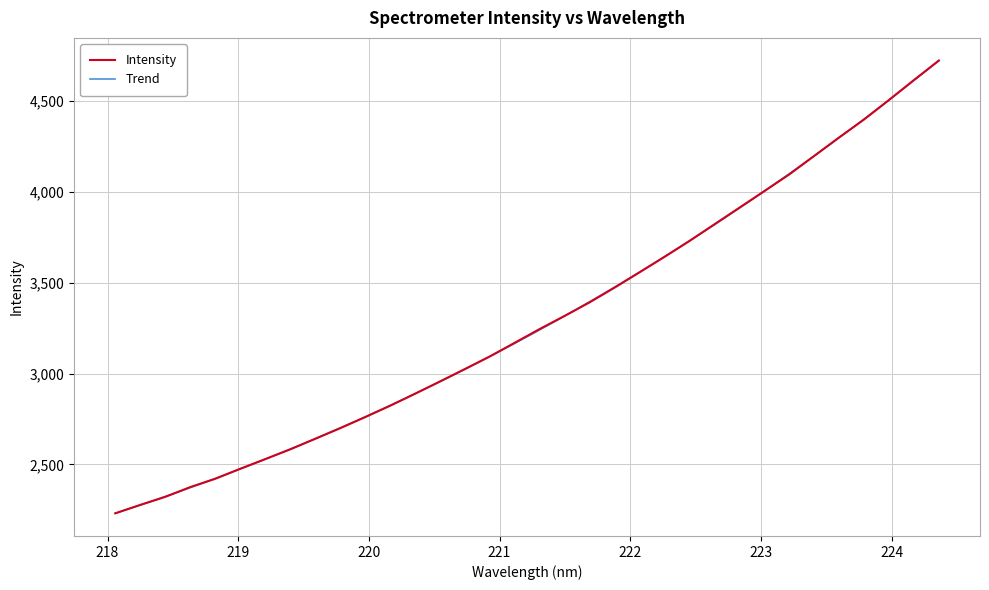

List the labels in order of value, largest first.

224.3616, 224.1709, 223.9802, 223.7895, 223.5987, 223.408, 223.2172, 223.0264, 222.8355, 222.6447, 222.4538, 222.263, 222.0721, 221.8812, 221.6902, 221.4993, 221.3083, 221.1174, 220.9264, 220.7354, 220.5444, 220.3533, 220.1623, 219.9712, 219.7801, 219.589, 219.3979, 219.2067, 219.0156, 218.8244, 218.6332, 218.442, 218.2508, 218.0596